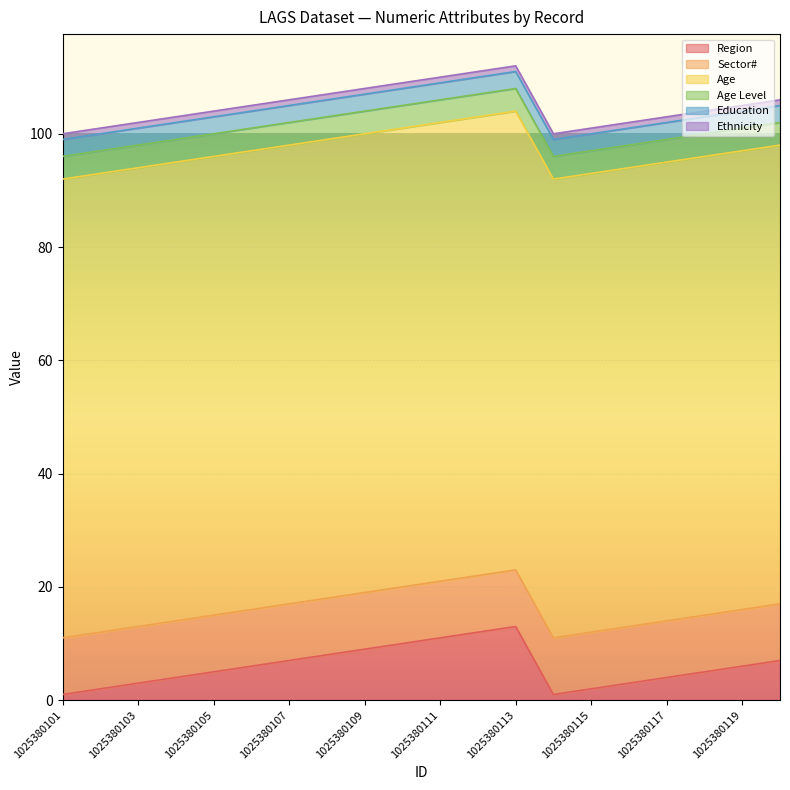

True or false: Age Level has a value of 2 at 1025380105.

False